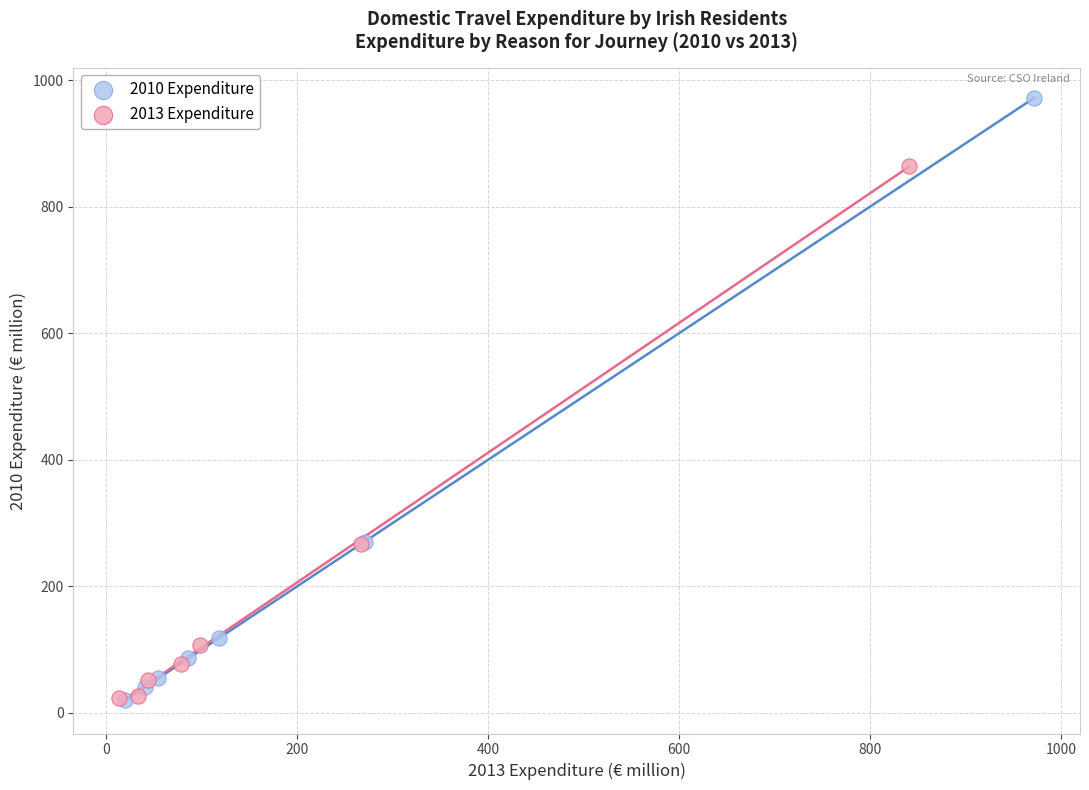

Which series has the largest Y range (max minus min)?

2010 Expenditure